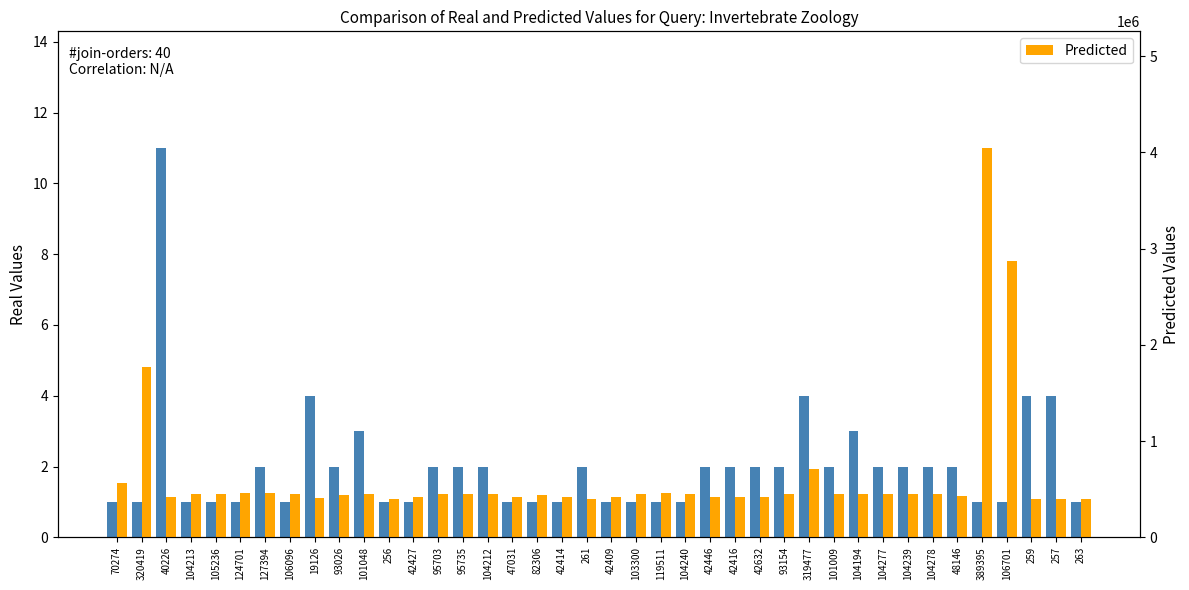

Is it true that Predicted equals 706365 at 319477?

True